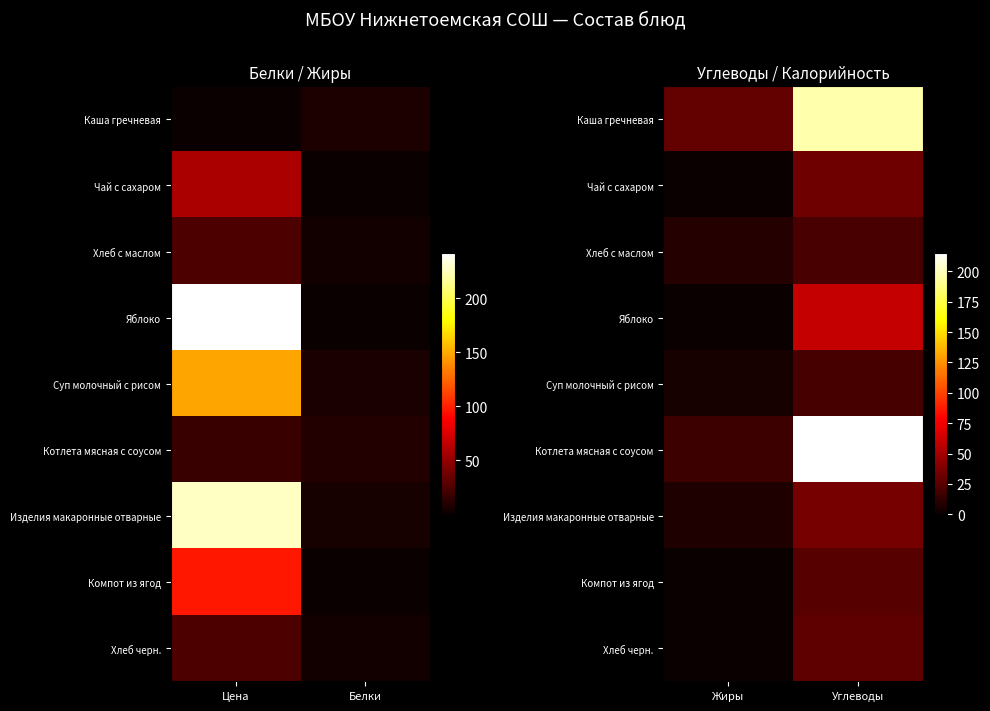

What is the maximum value shown in the chart?

215.0